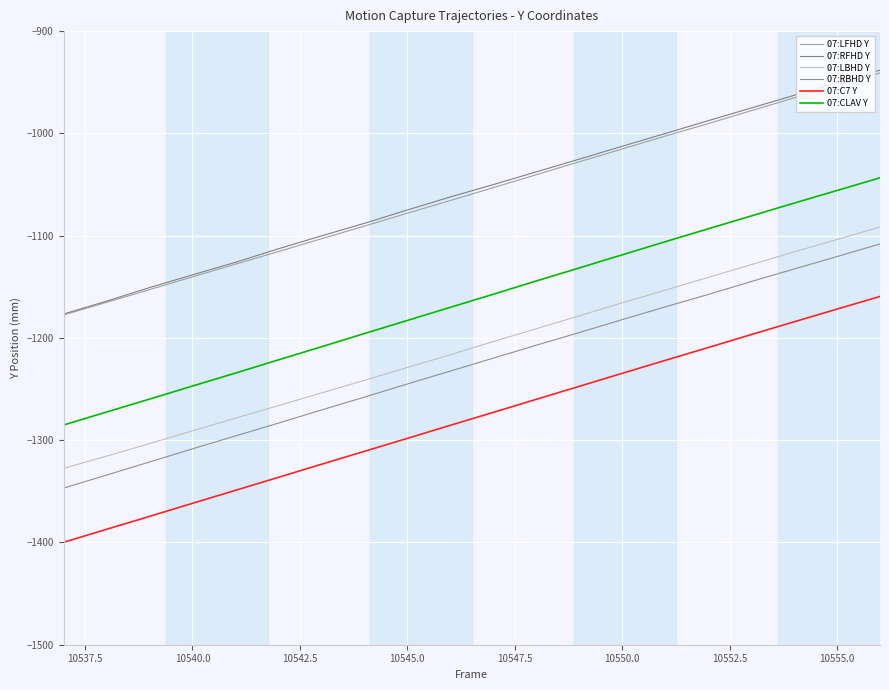

True or false: 07:C7 Y and 07:CLAV Y intersect in this chart.

False